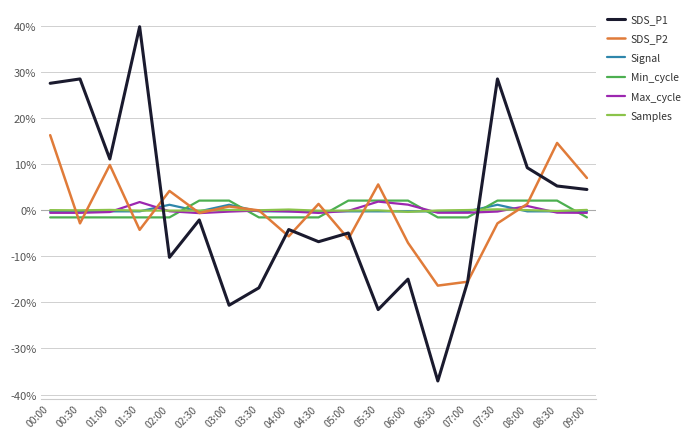

What is the difference between the maximum and minimum values in the Signal series?

1.4